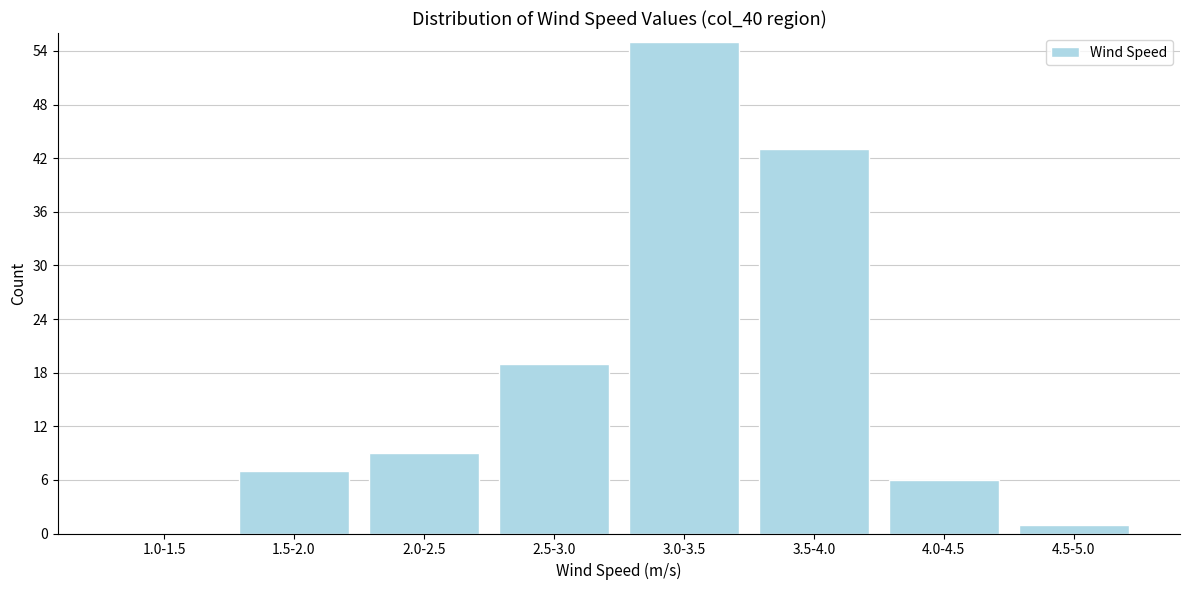

Reading left to right, list all the values displayed in this chart.

1.0-1.5=0	1.5-2.0=7	2.0-2.5=9	2.5-3.0=19	3.0-3.5=55	3.5-4.0=43	4.0-4.5=6	4.5-5.0=1